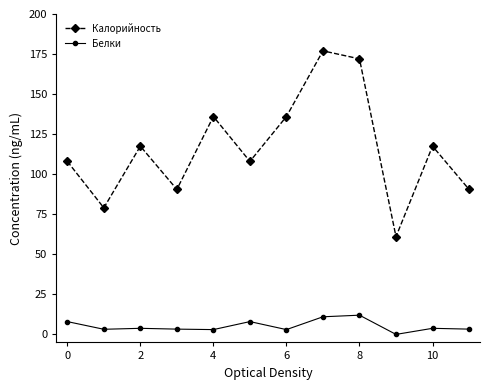

True or false: Белки has more than 0 points higher than both neighbors.

True